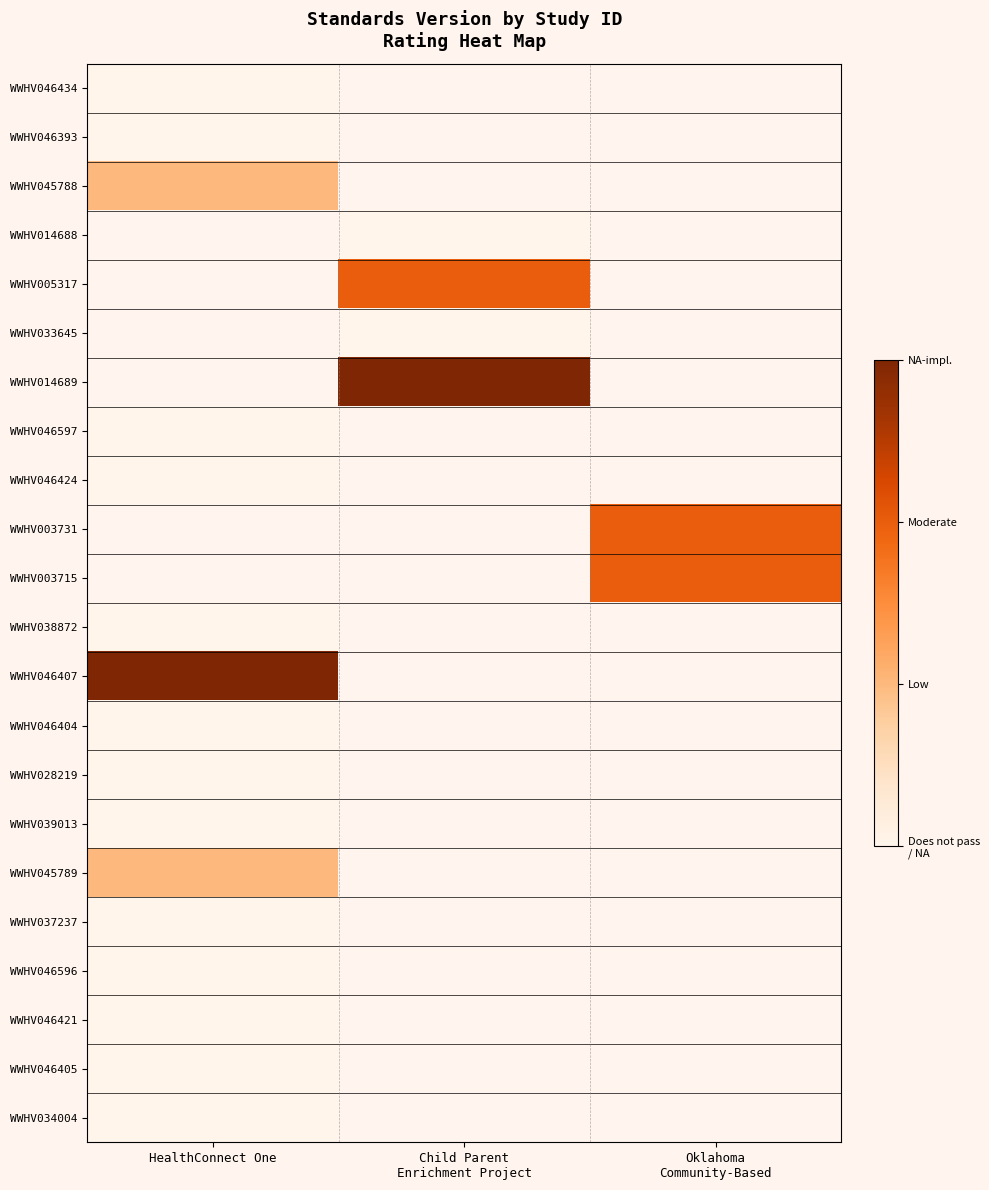

The value of WWHV046421 at HealthConnect One is 0.0. True or false?

True